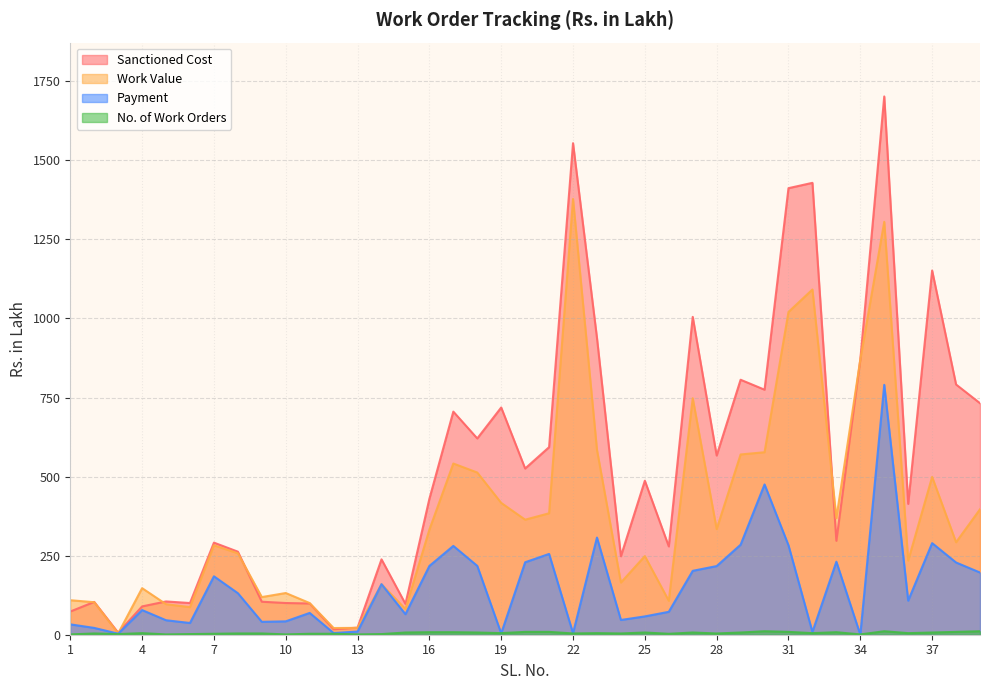

What is the sum of all Work Value values?

15065.5